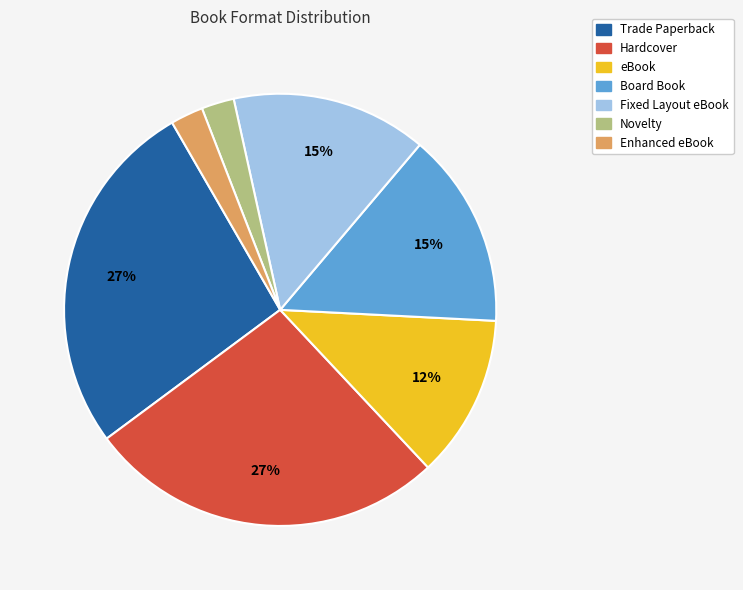

Is Fixed Layout eBook the majority of the pie?

No